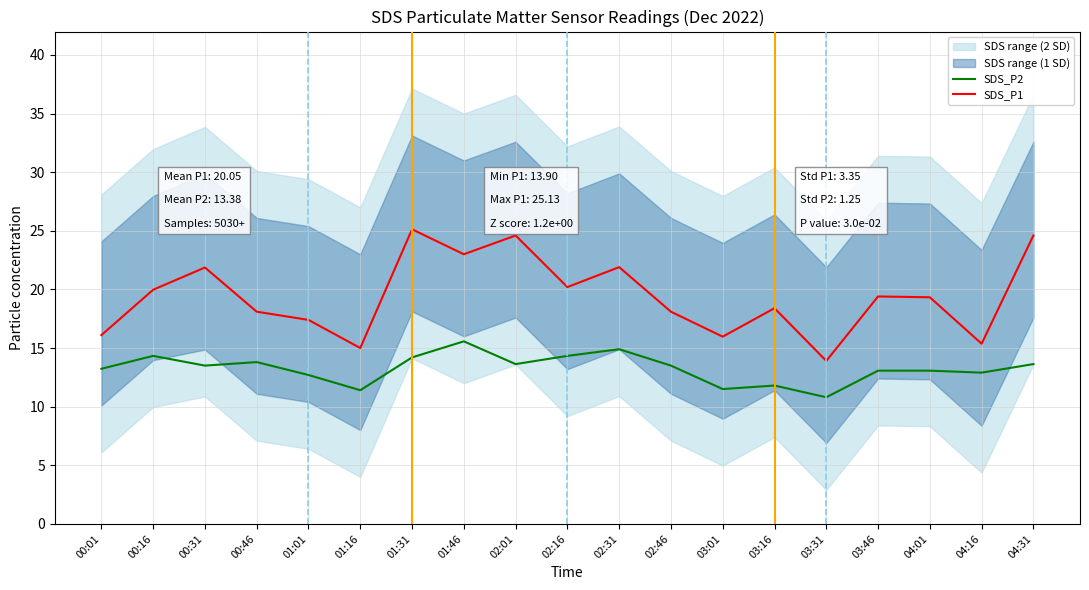

What is the sum of the SDS_P2 values at 01:31 and 02:16?

28.5